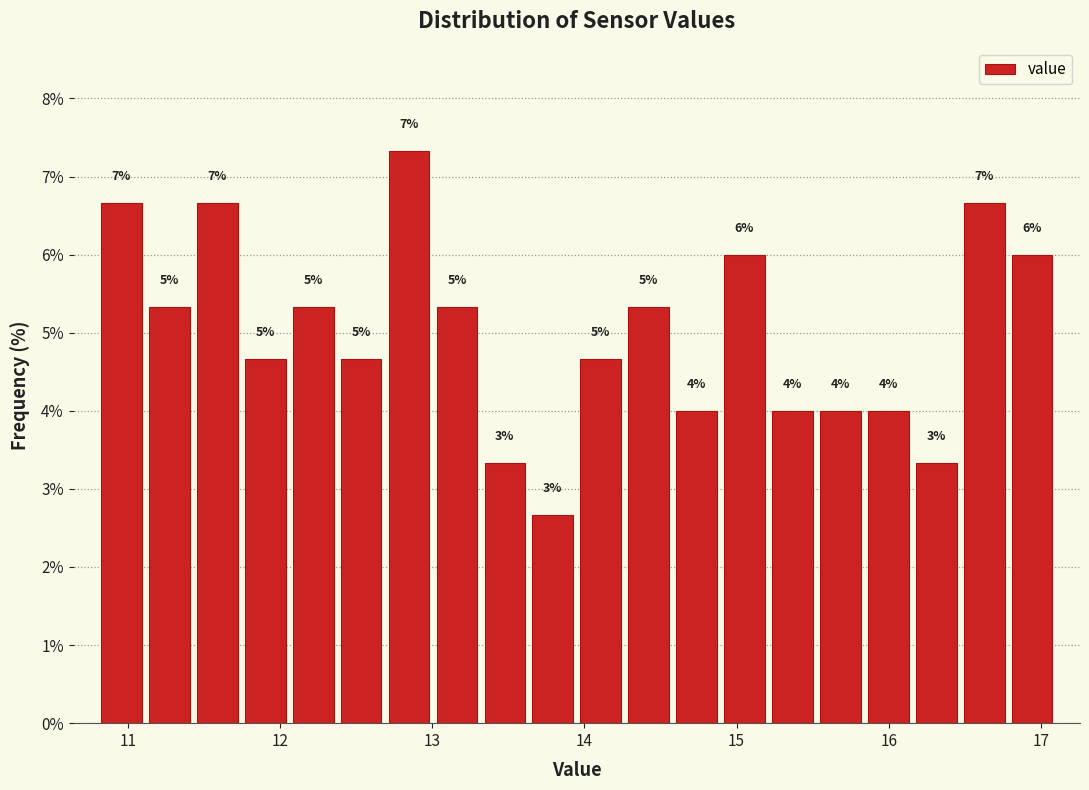

Around what value on the x-axis is the tallest bar? Give the approximate position of its centre, as read against the axis.

12.8